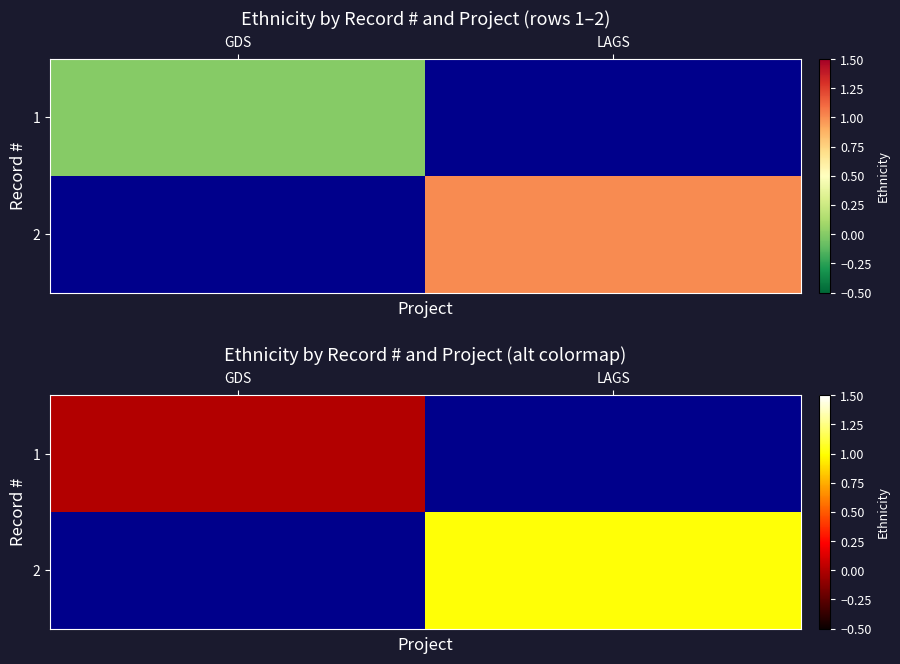

At which label is 1 closest to 0?

GDS